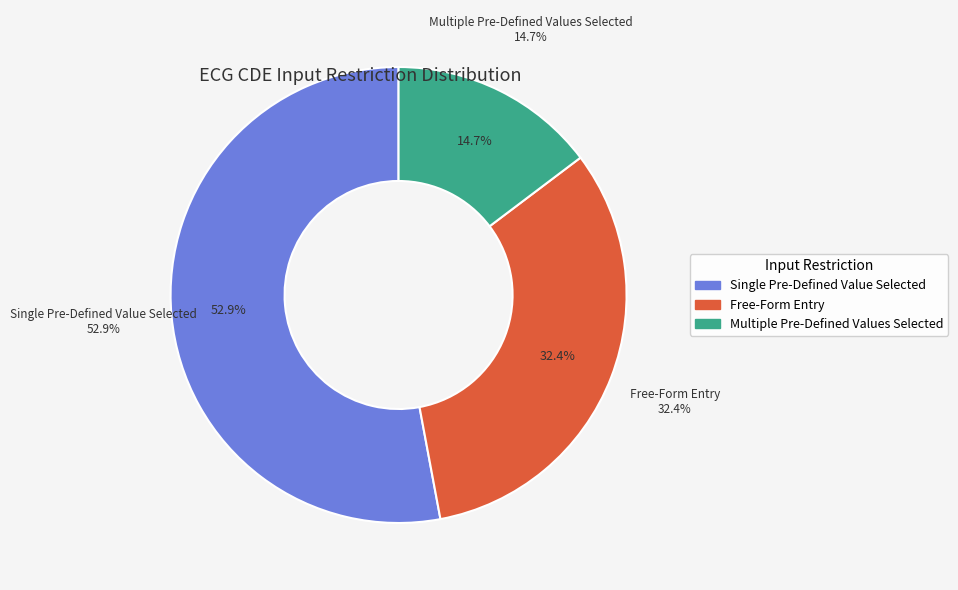

True or false: 24 accounts for 1% of the total.

False